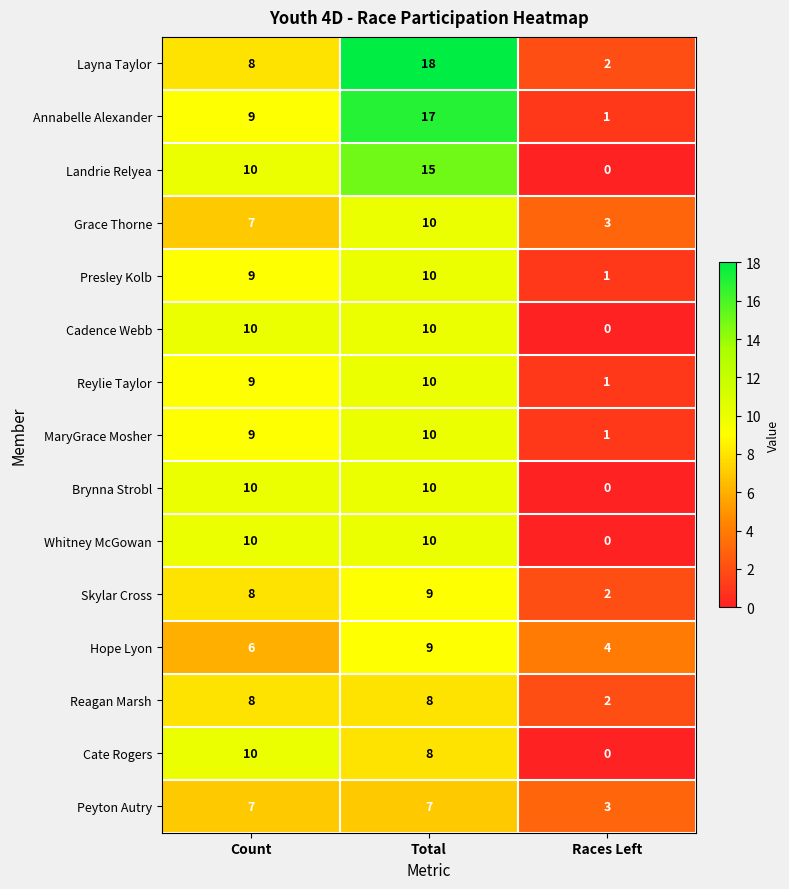

What is the approximate value of Reylie Taylor at Count?

9